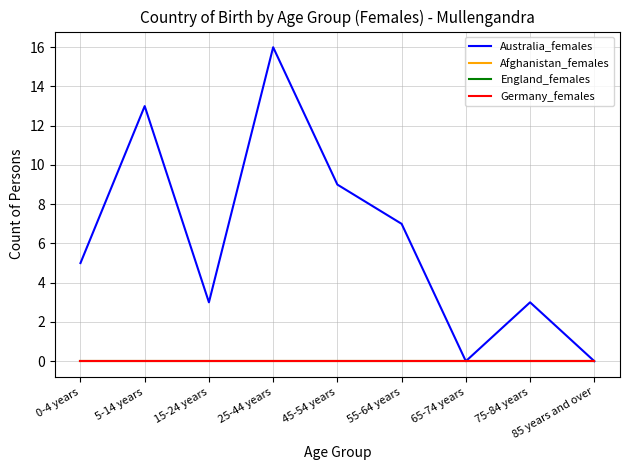

True or false: England_females and Germany_females cross at least once.

False